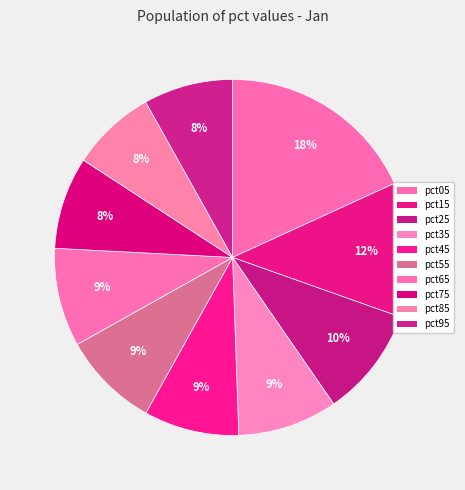

The pct25 slice represents 1% of the pie. True or false?

False